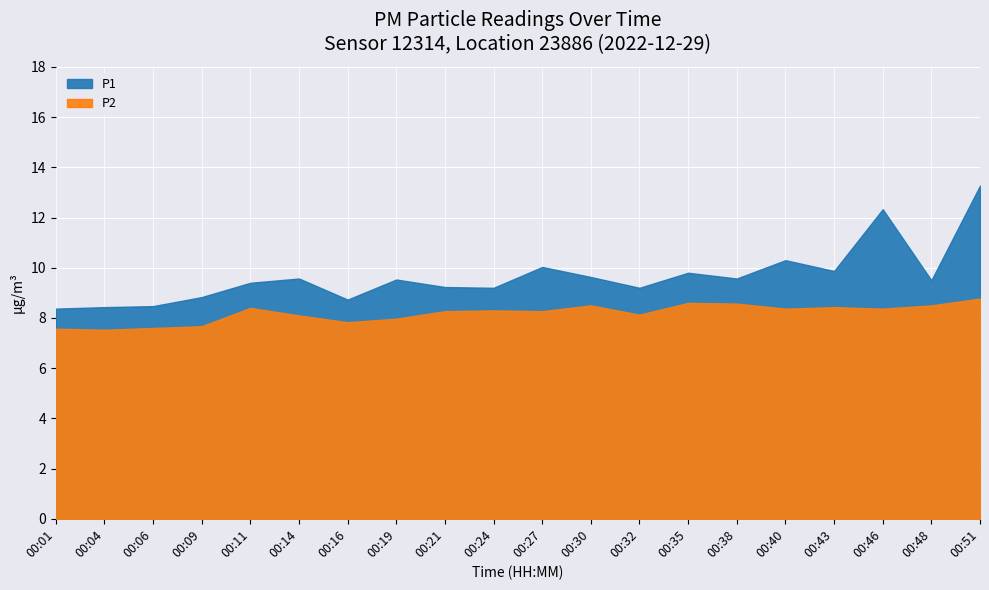

Is it true that P2 equals 8.5 at 00:30?

True